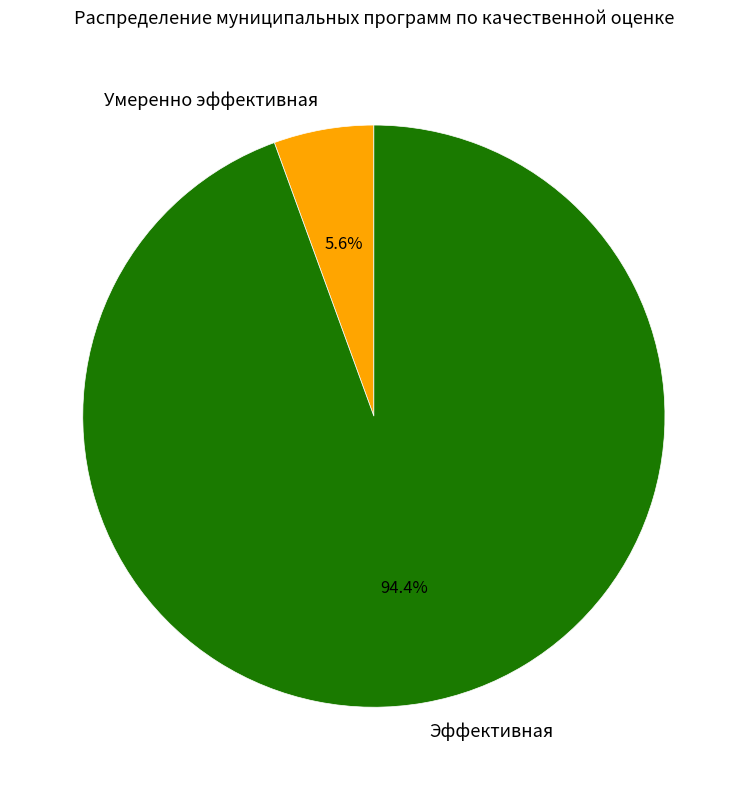

To the nearest percent, what percentage of the pie is Эффективная?

94%